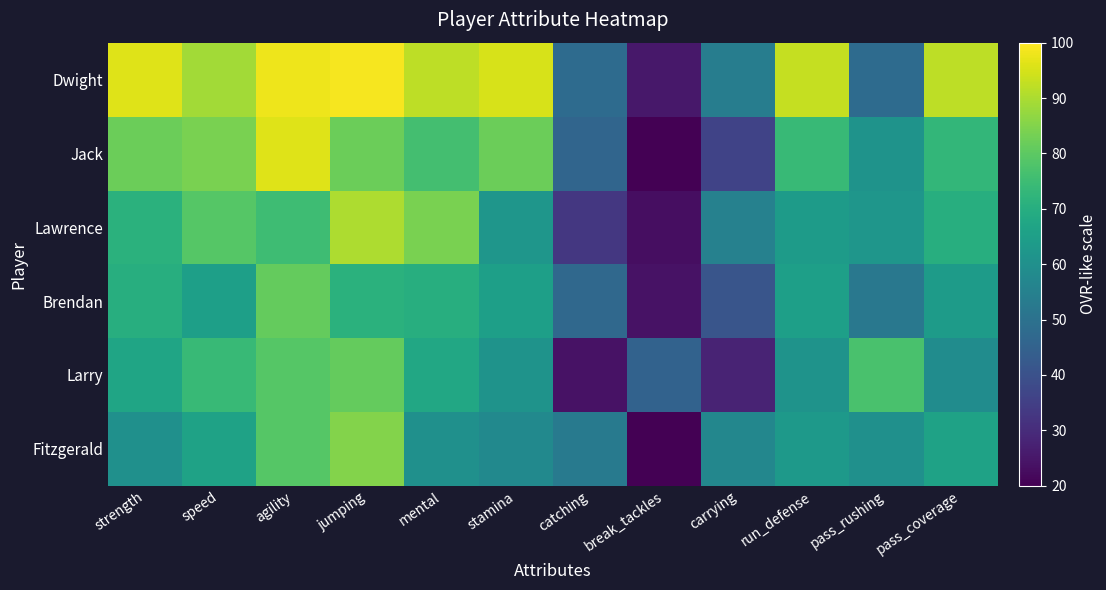

What is the spread (max minus min) of values at jumping?

28